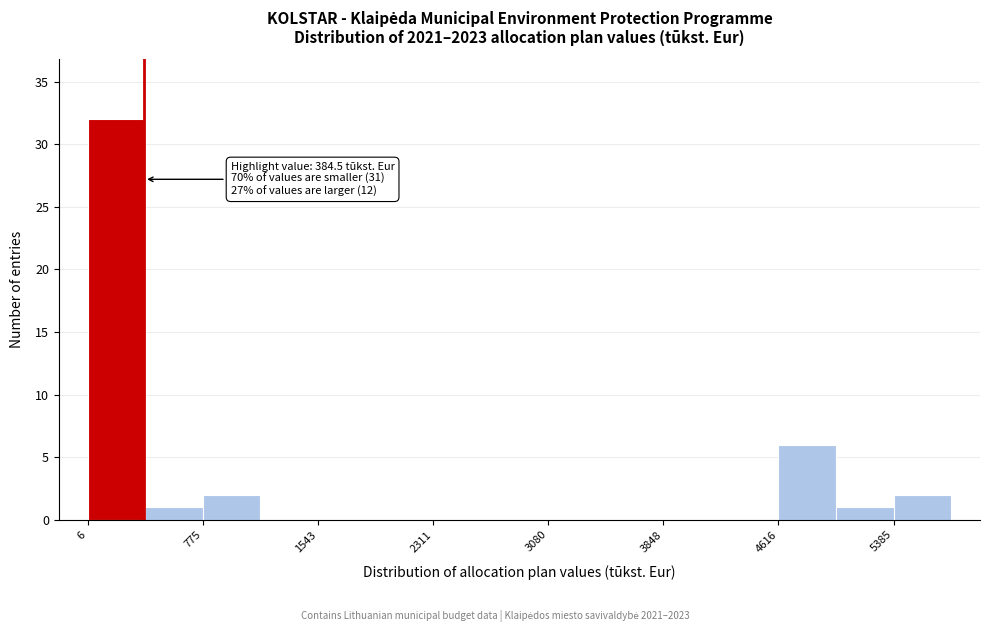

Read against the x-axis, roughly where is the centre of the tallest bar?

200